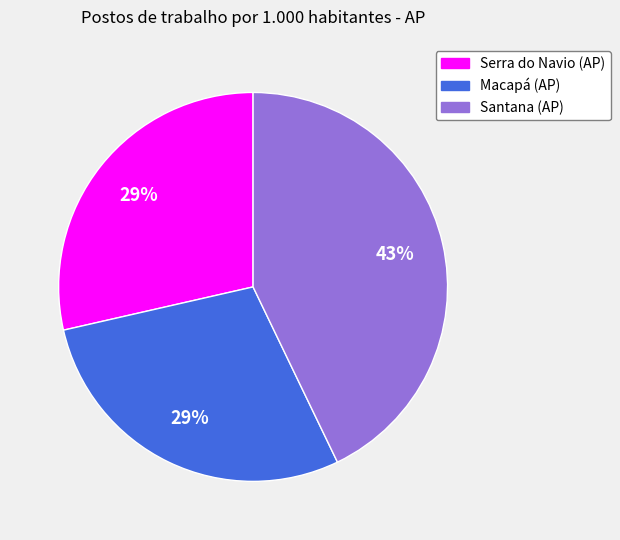

Is it true that Santana (AP) is 48% of the pie?

False